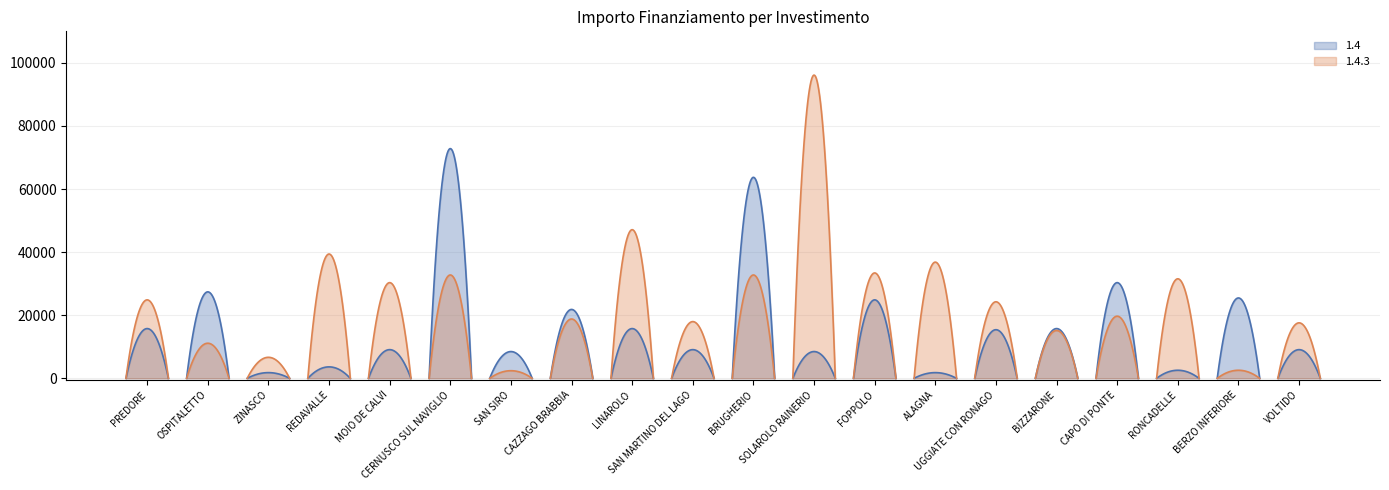

What is the label of the 7th point from the left?

SAN SIRO